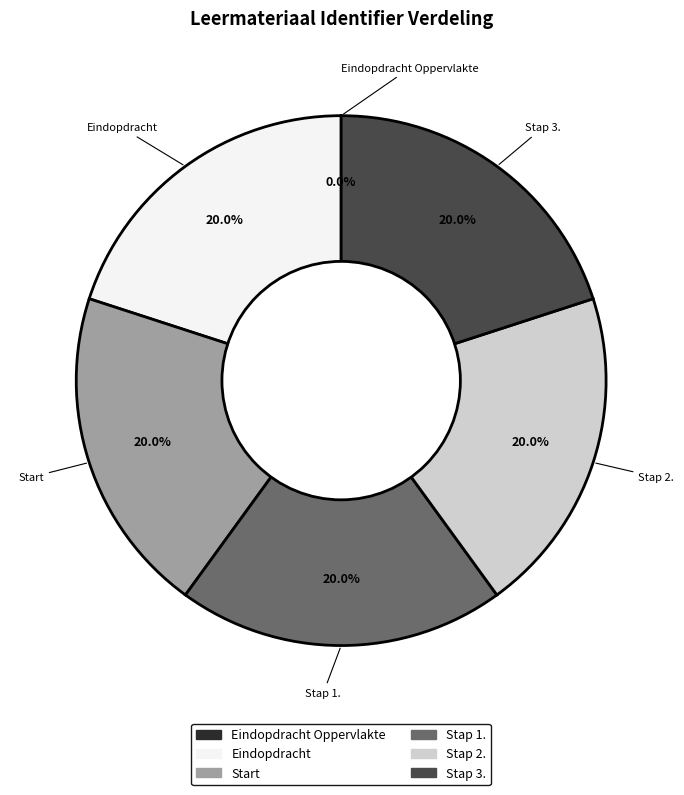

What is the ratio of the value at Stap 3. to the value at Stap 1.?

1.0